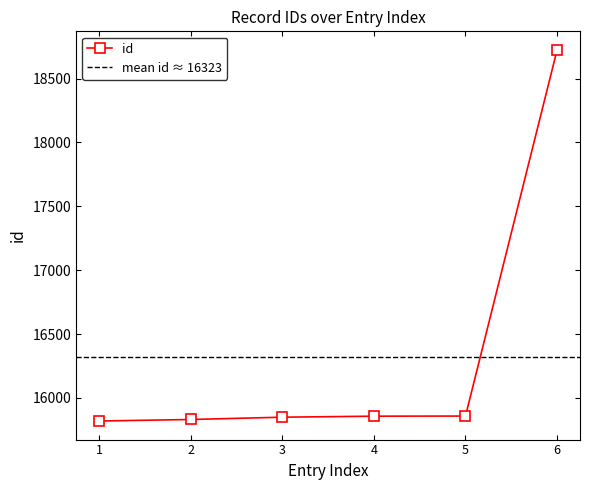

What is the minimum value for id?

15819